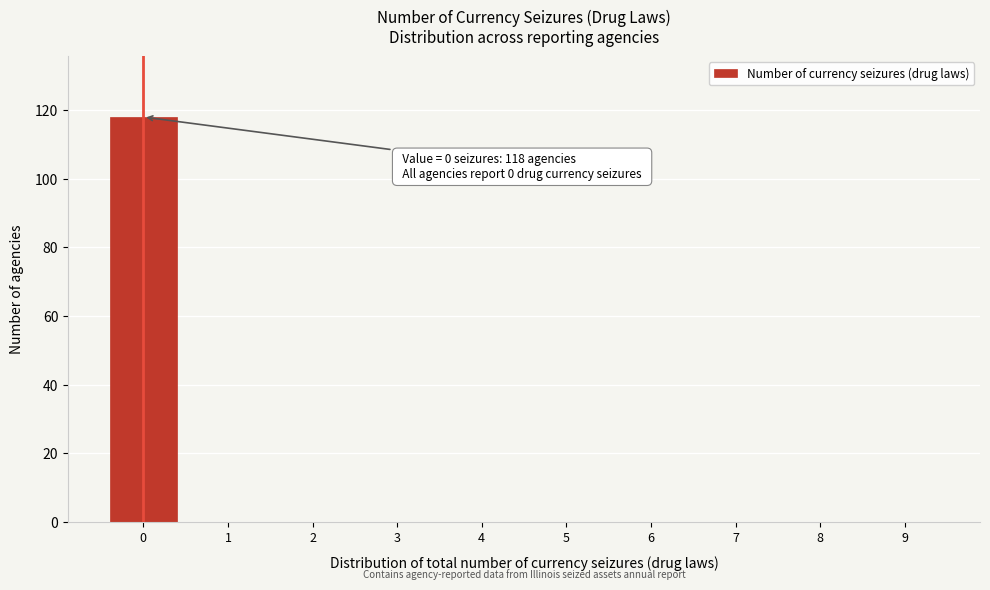

Reading left to right, extract all data points from this chart.

0=118	1=0	2=0	3=0	4=0	5=0	6=0	7=0	8=0	9=0